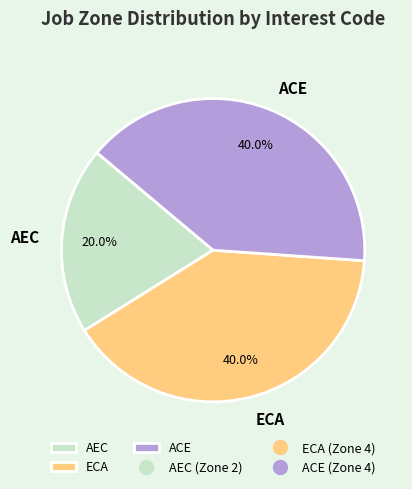

To the nearest percent, what percentage of the pie is AEC?

20%